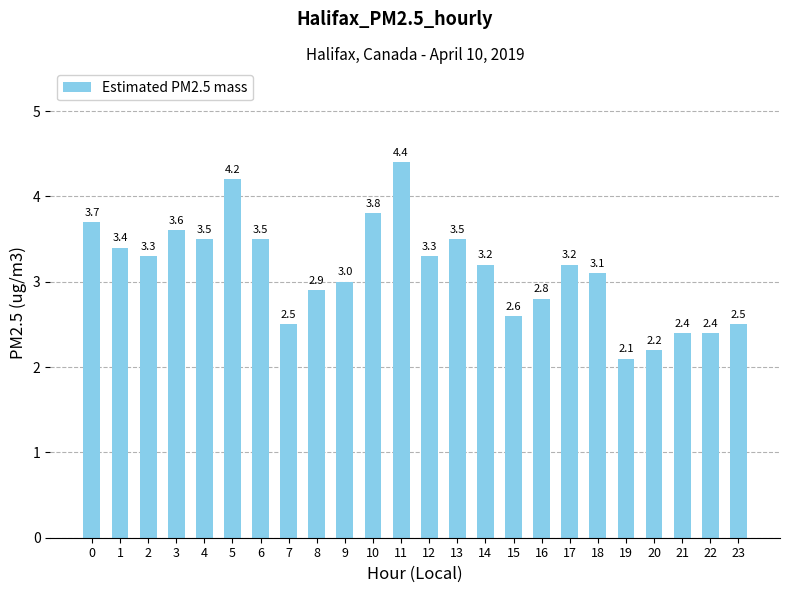

The value at 2 is 3.3. True or false?

True